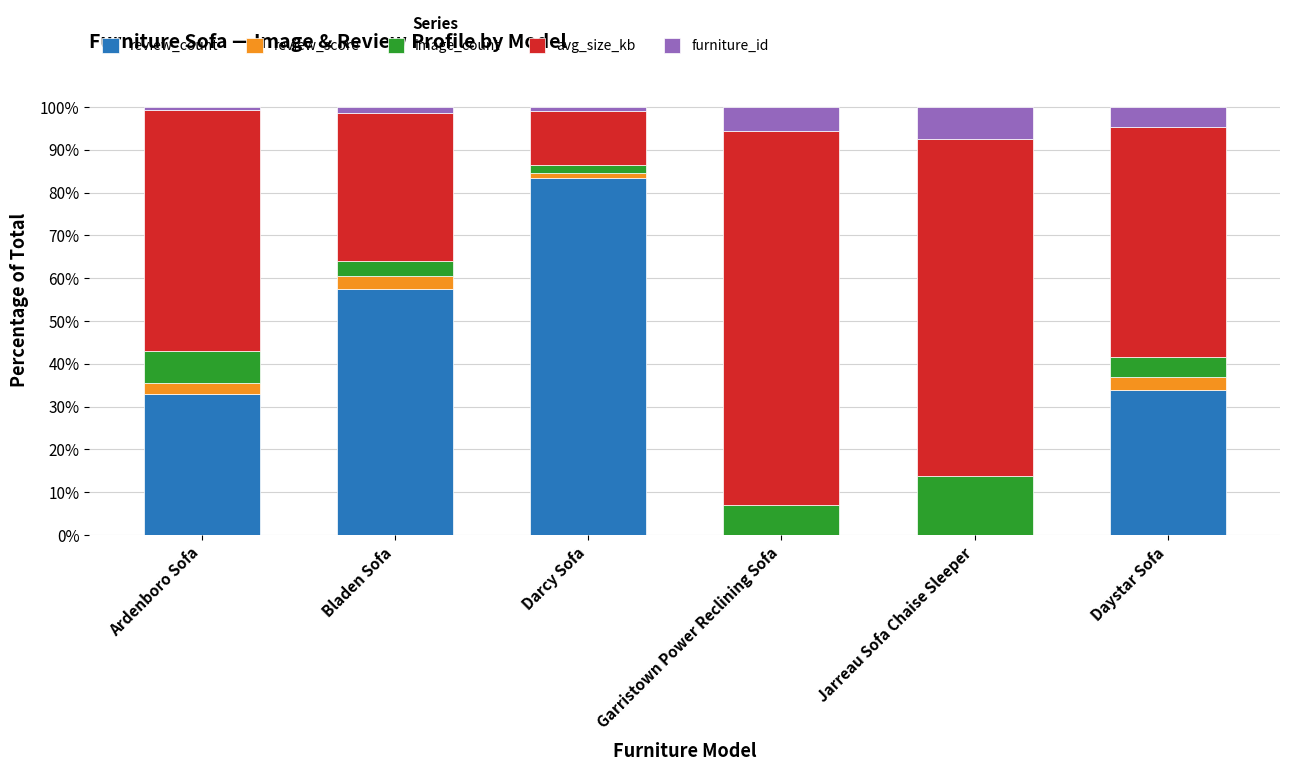

Reading left to right, what are the values for review_count?

Ardenboro Sofa=33.0	Bladen Sofa=57.4	Darcy Sofa=83.4	Garristown Power Reclining Sofa=0.0	Jarreau Sofa Chaise Sleeper=0.0	Daystar Sofa=34.0